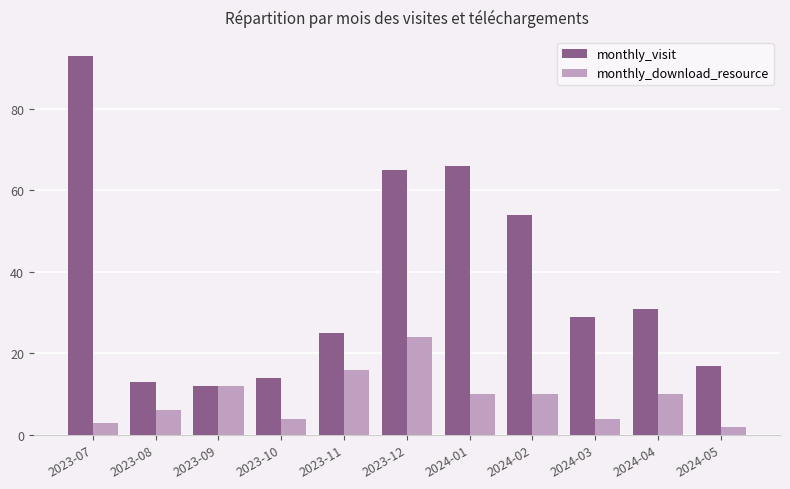

Read the monthly_visit value at 2024-05, to the nearest 10.

20